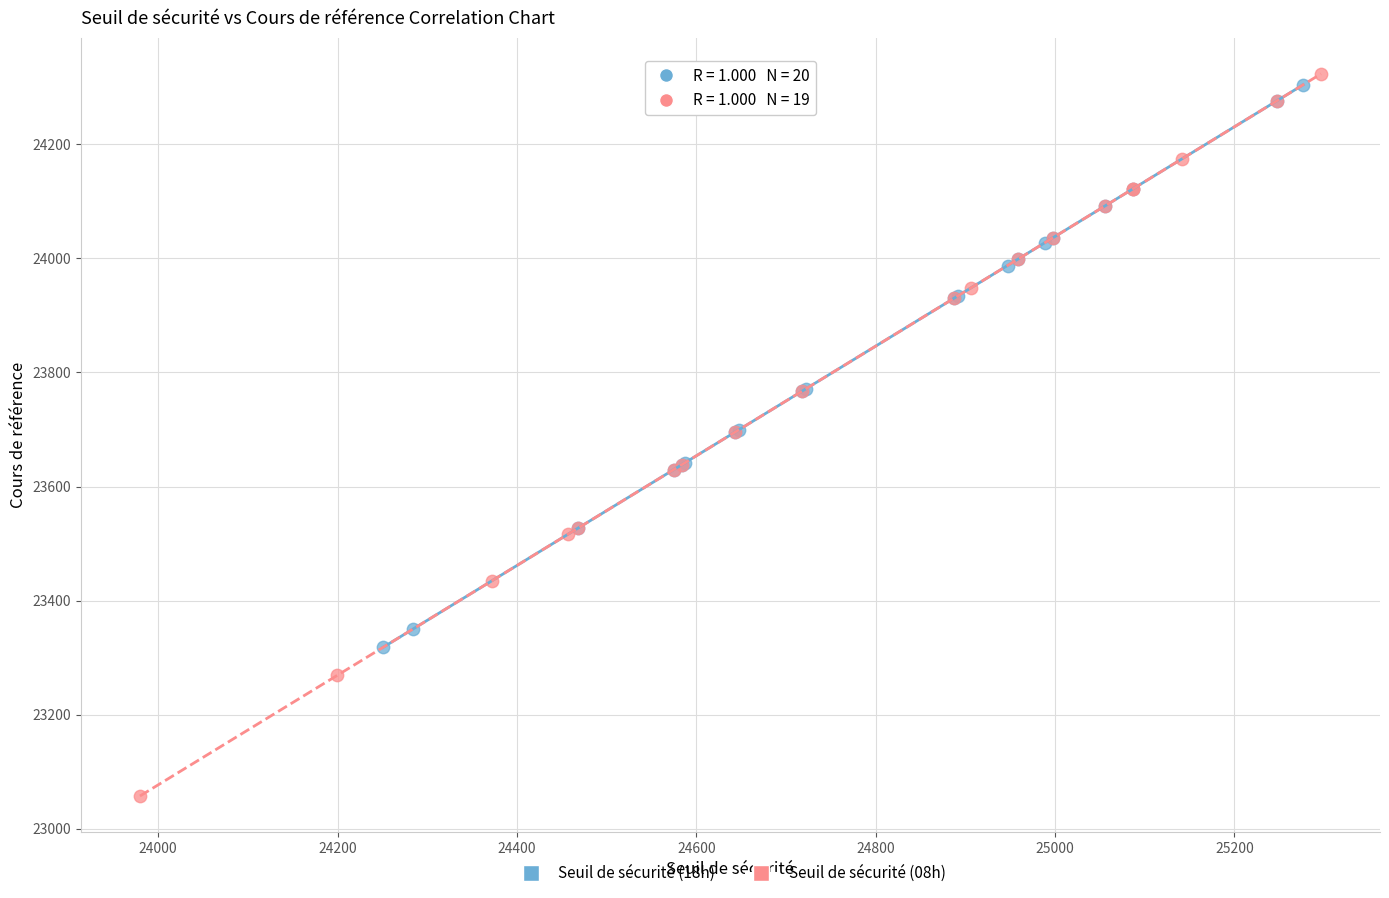

Which series has the widest spread of Y values?

Seuil de sécurité (08h)